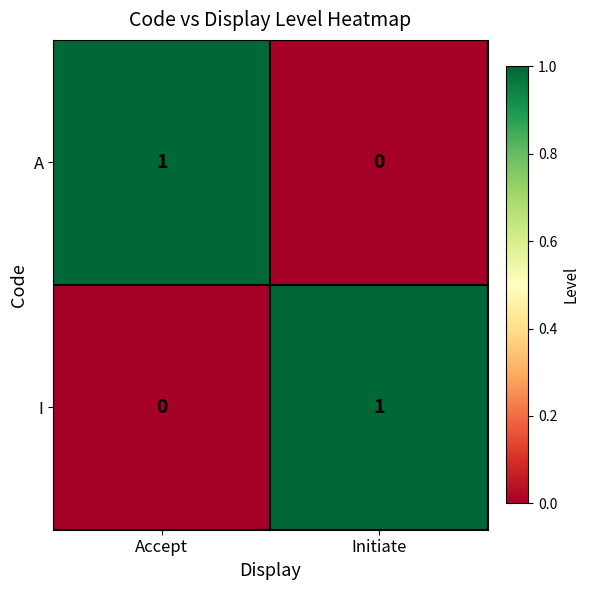

What is the total value across all series at Accept?

1